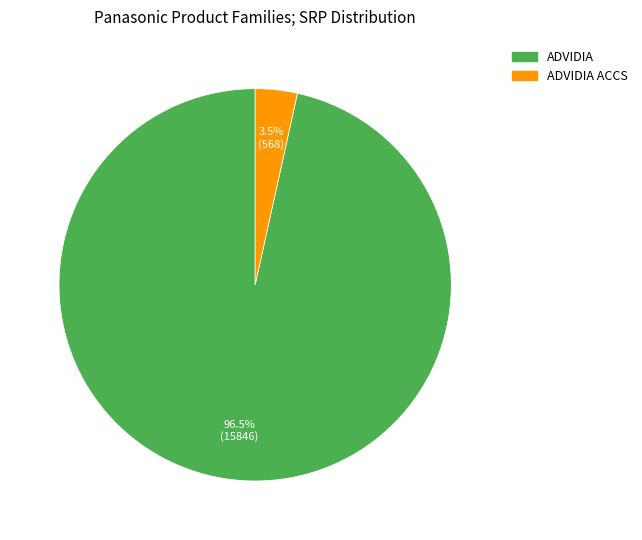

What is the largest slice in the pie chart?

ADVIDIA